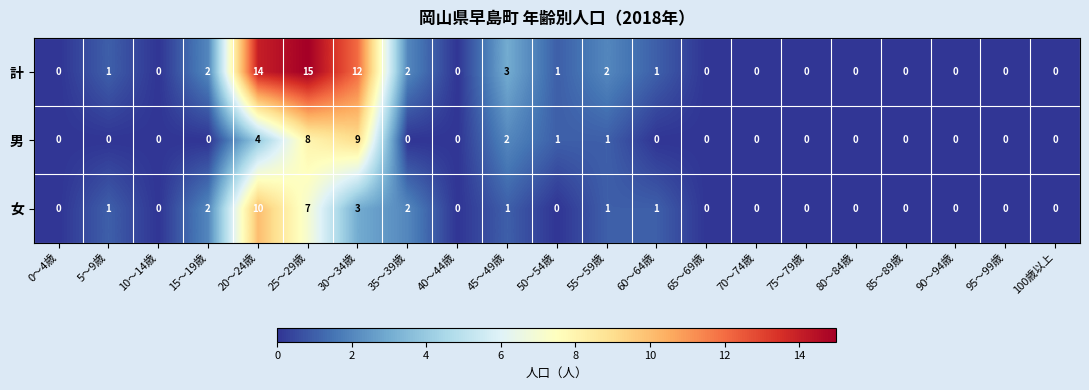

What is the sum of all 女 values?

28